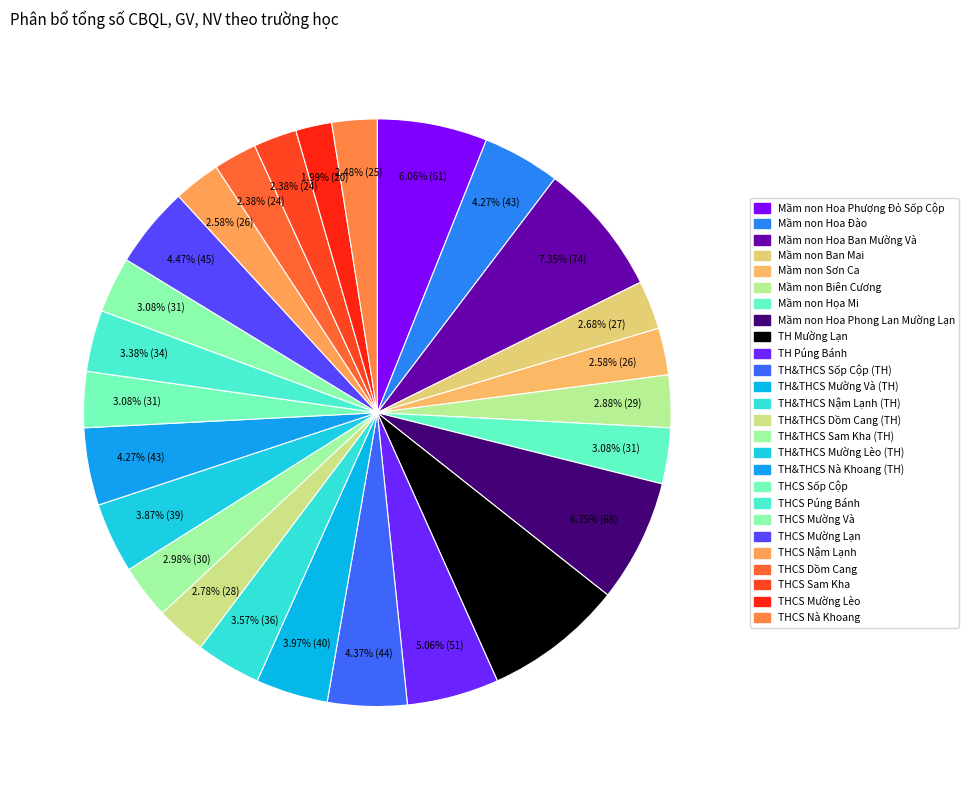

How many segments does this pie chart have?

26